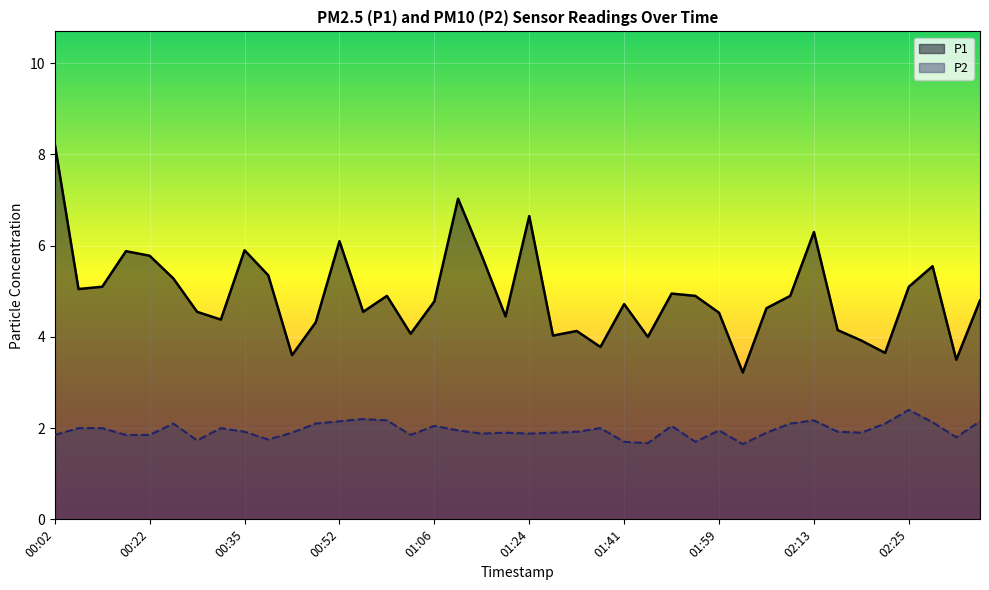

What is the label of the 9th point from the right?

02:10